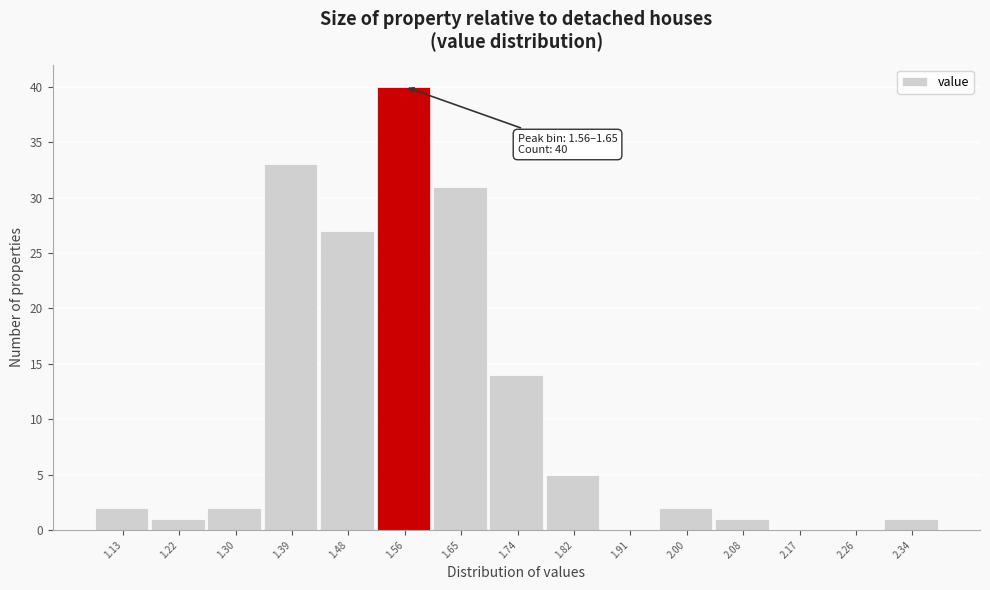

Reading left to right, list all the values displayed in this chart.

1.13=2	1.22=1	1.30=2	1.39=33	1.48=27	1.56=40	1.65=31	1.74=14	1.82=5	1.91=0	2.00=2	2.08=1	2.17=0	2.26=0	2.34=1